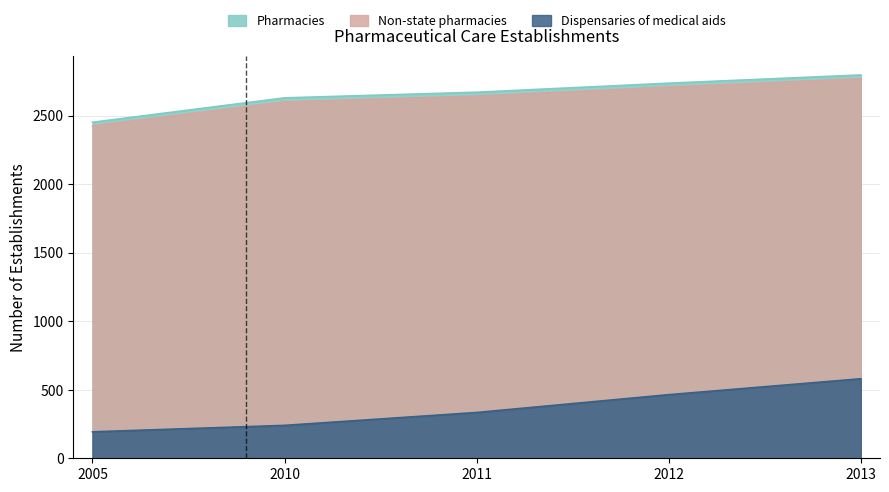

What is the total value across all series at 2010?

5469